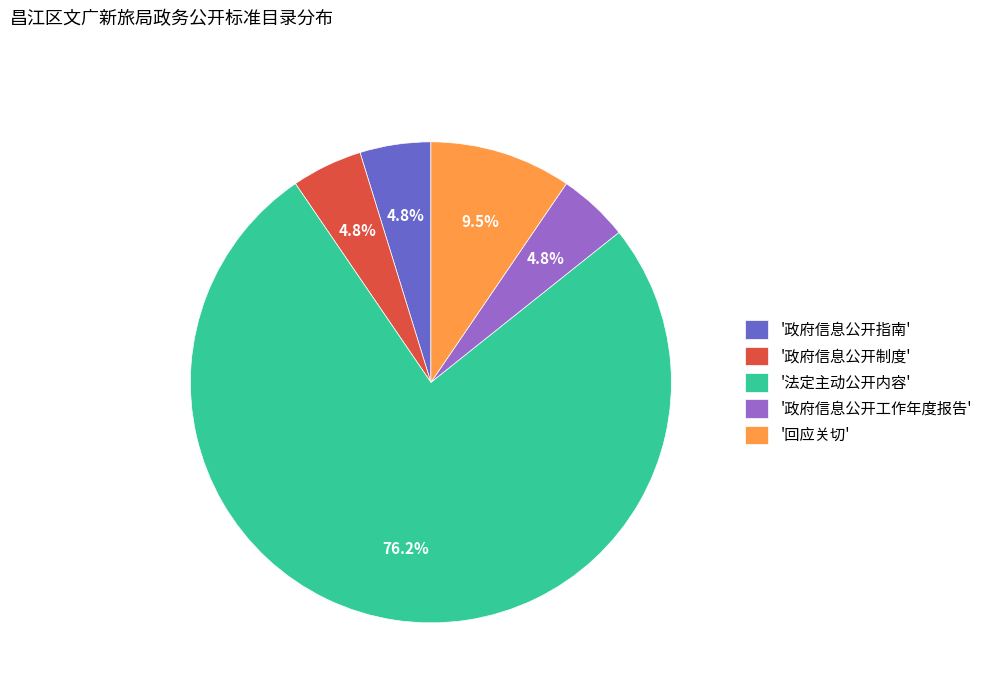

Which slice represents more than half of the pie?

'法定主动公开内容'